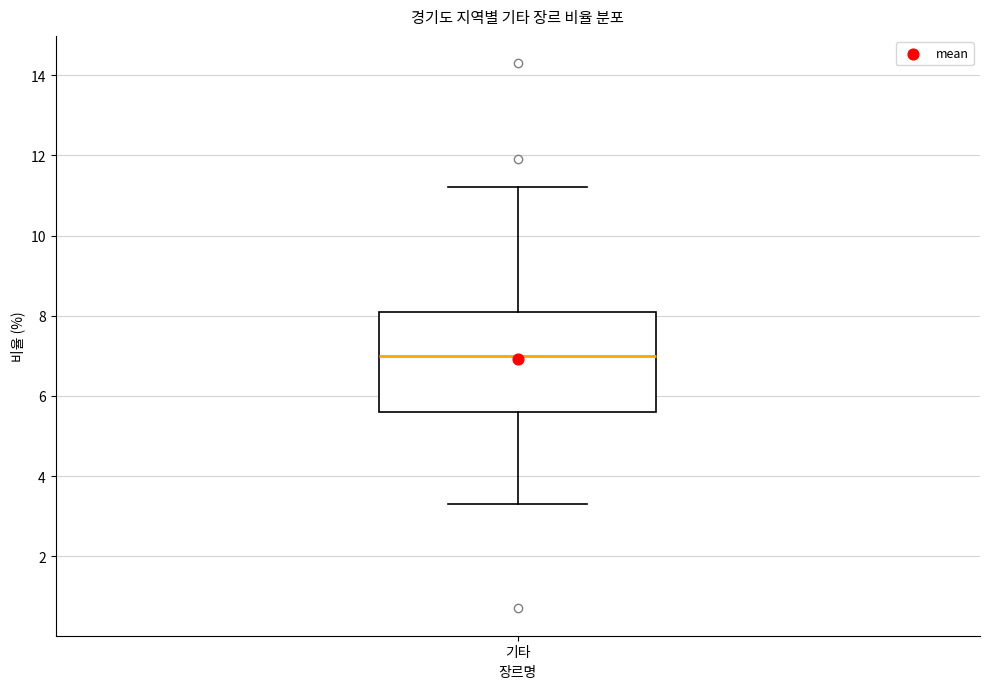

Where is the lower edge of the box for 기타 on the y-axis? The values are not printed on the chart, so give them approximately, as read against the axis.

5.6